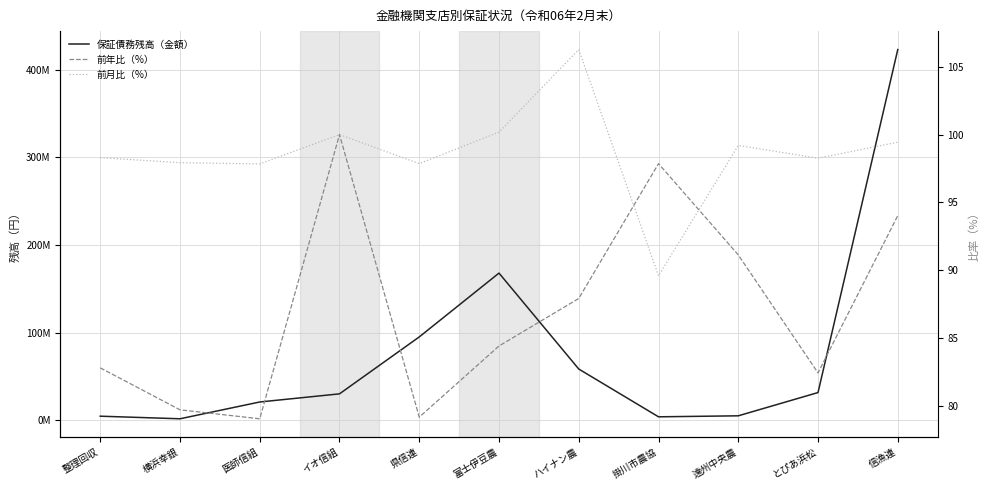

Which series has the largest total across all categories?

保証債務残高（金額）